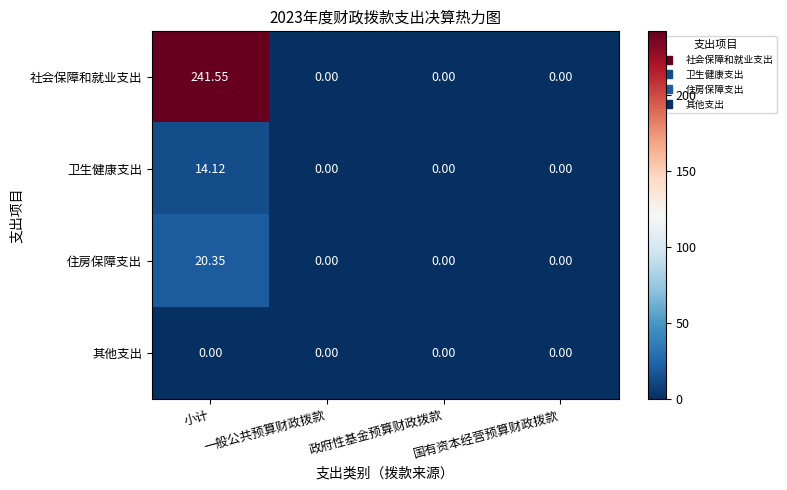

Which series has the widest spread of values?

社会保障和就业支出